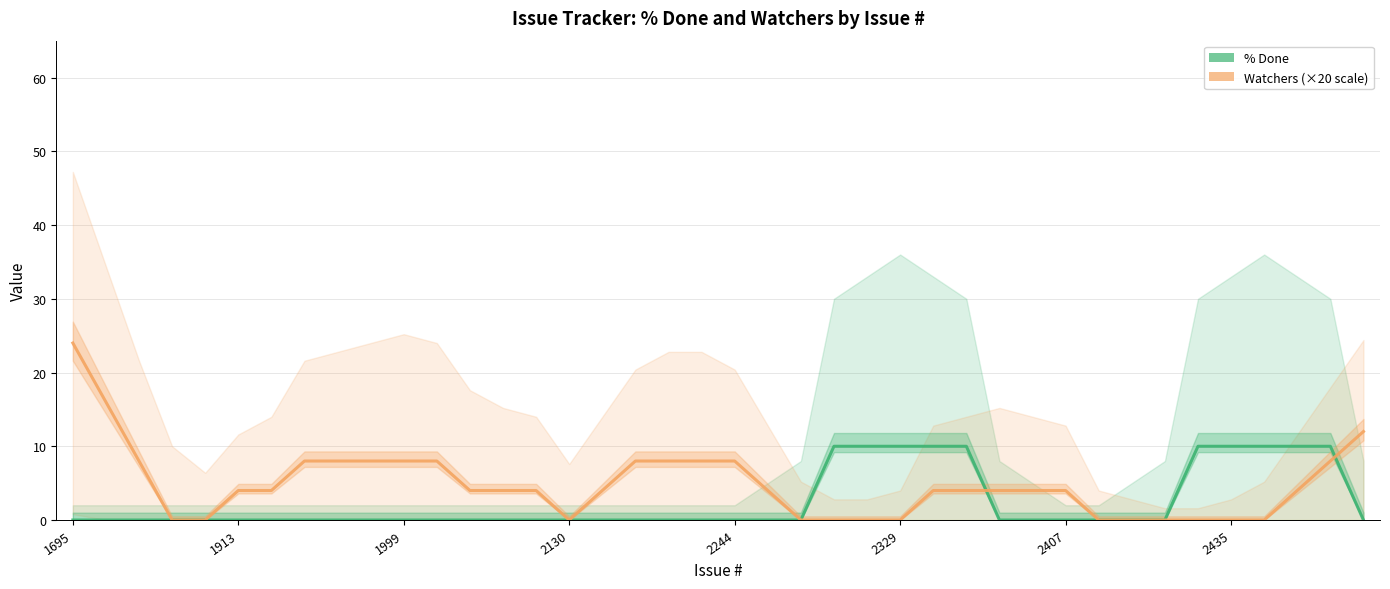

True or false: % Done has a value of 0.0 at 9.

True